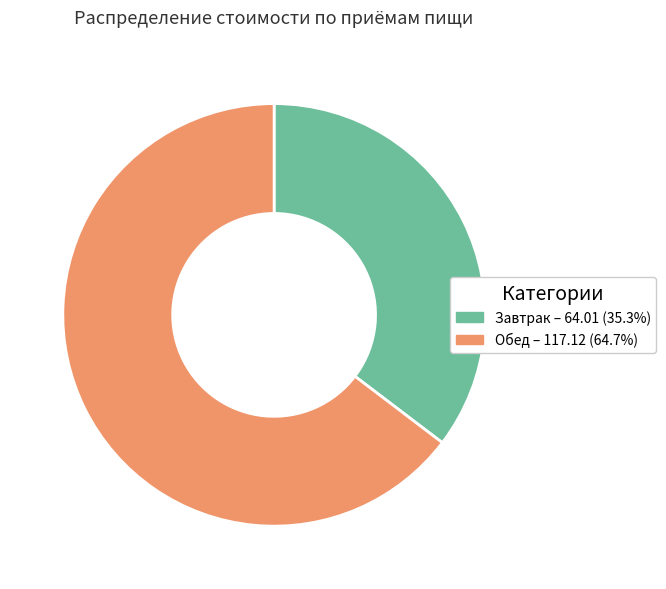

Which slice is the largest?

Обед